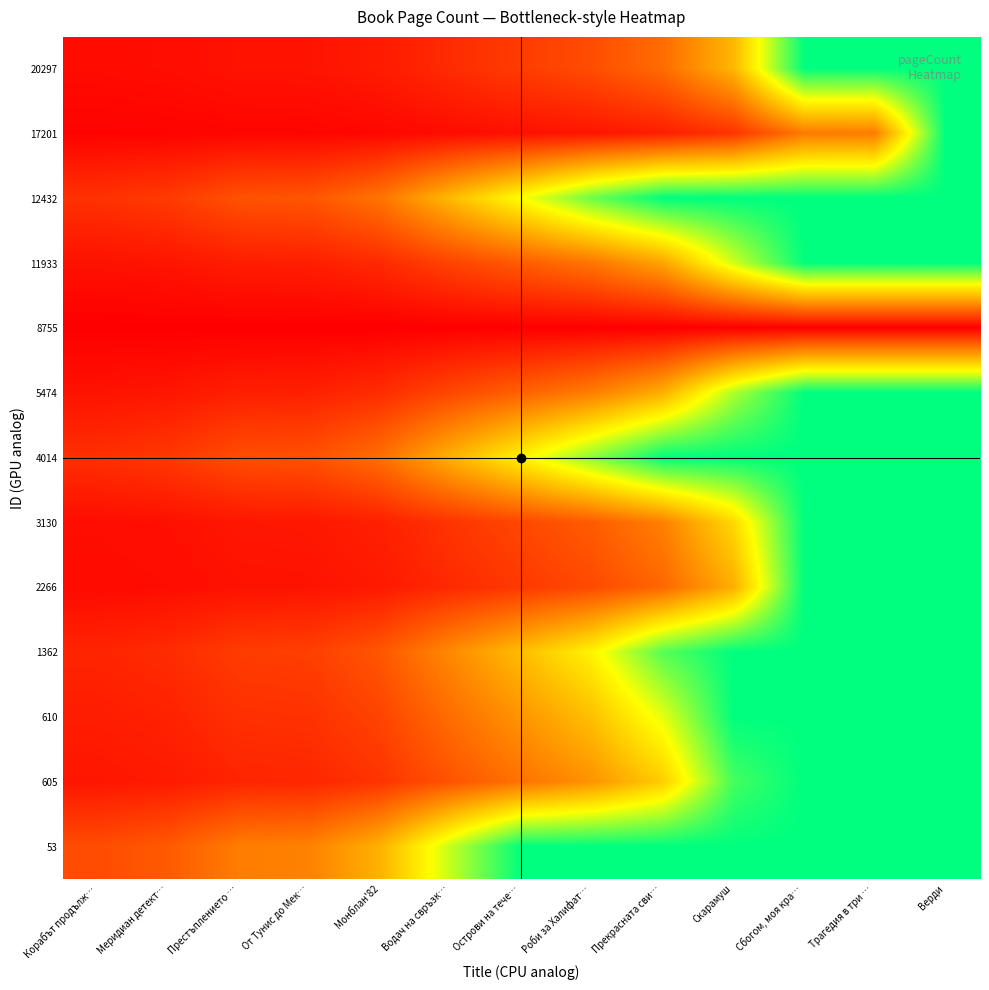

What is the spread (max minus min) of values at Острови на тече…?

5.0